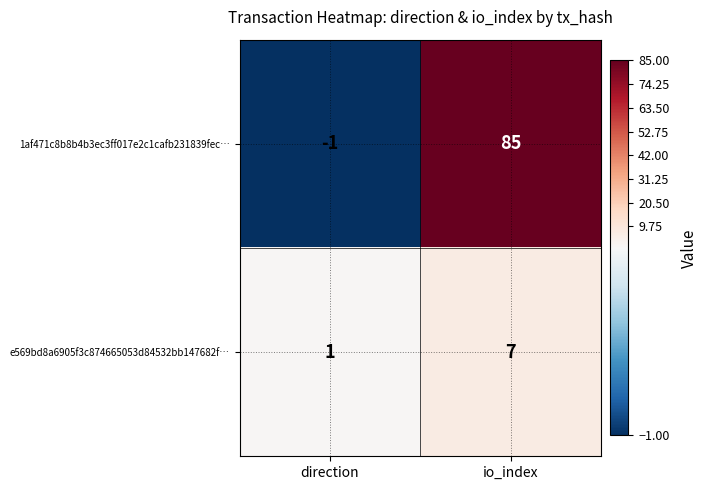

Count the number of categories in the chart.

2